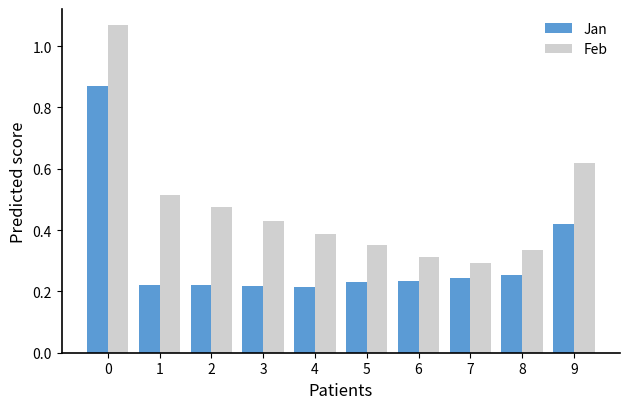

What are all the series names shown in the legend?

Jan, Feb